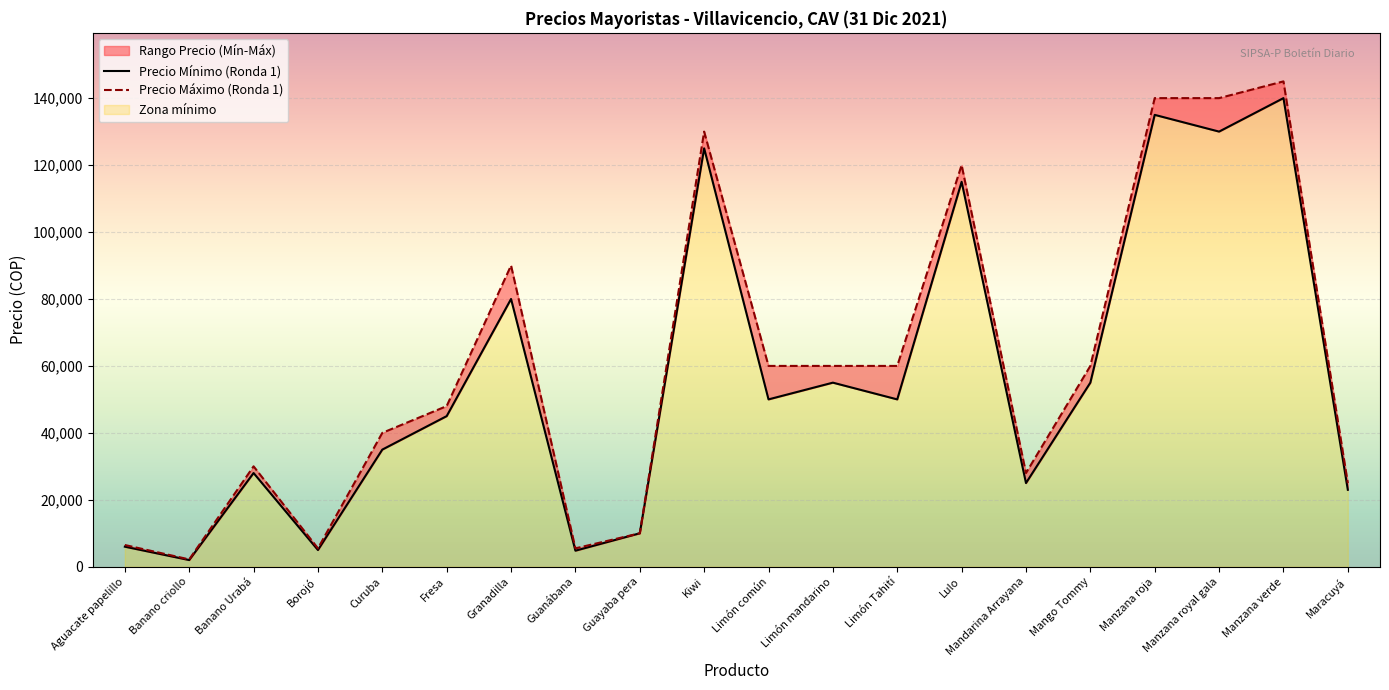

The Precio Mínimo (Ronda 1) series shows 130000 at Manzana royal gala. True or false?

True